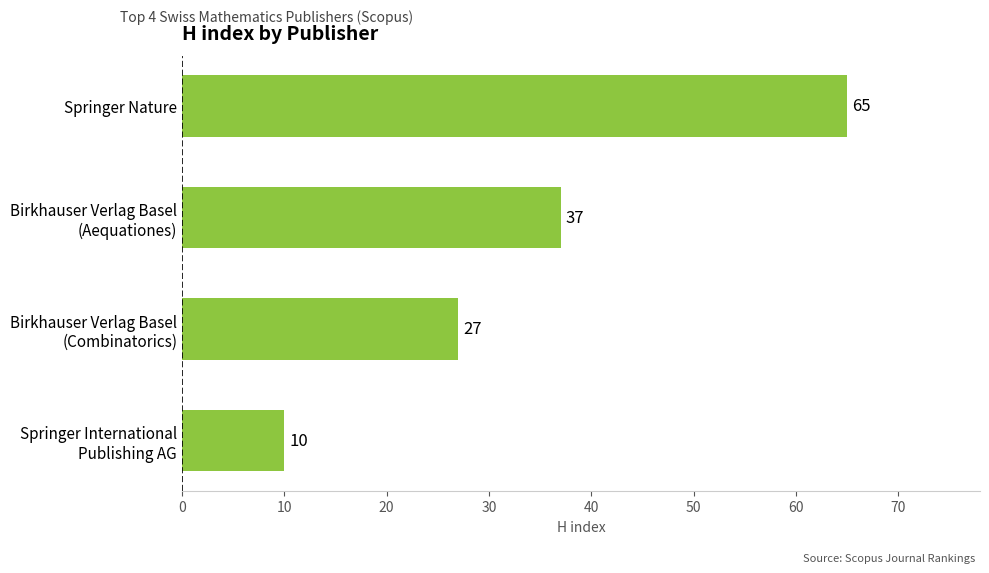

True or false: the data shows 65 at Springer Nature.

True